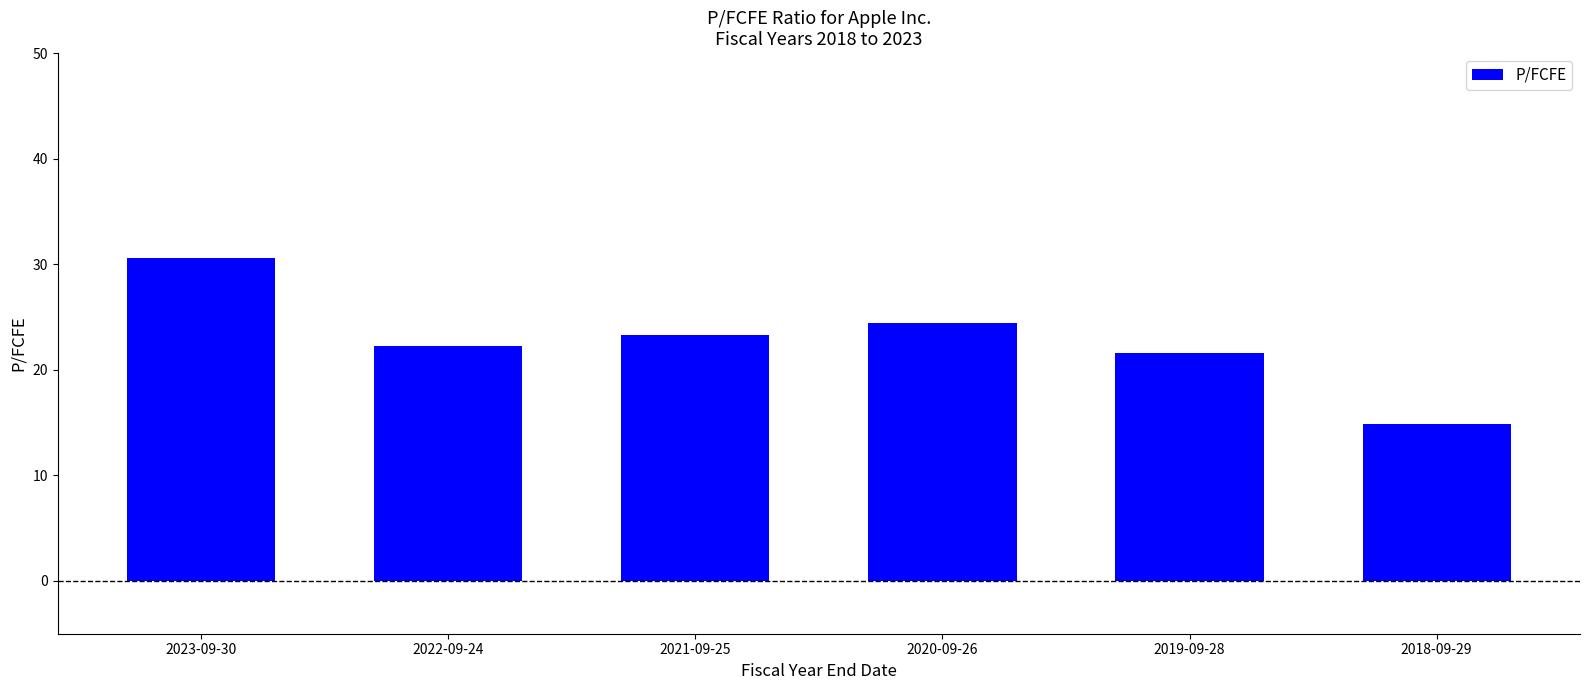

What is the minimum value shown in the chart?

14.8